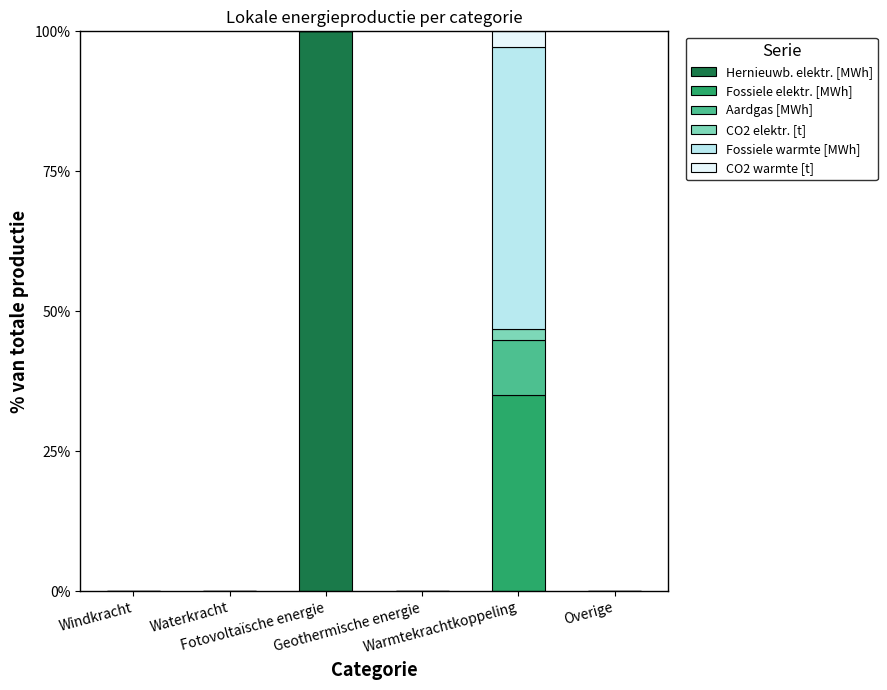

What is the sum of all Fossiele warmte [MWh] values?

50.3